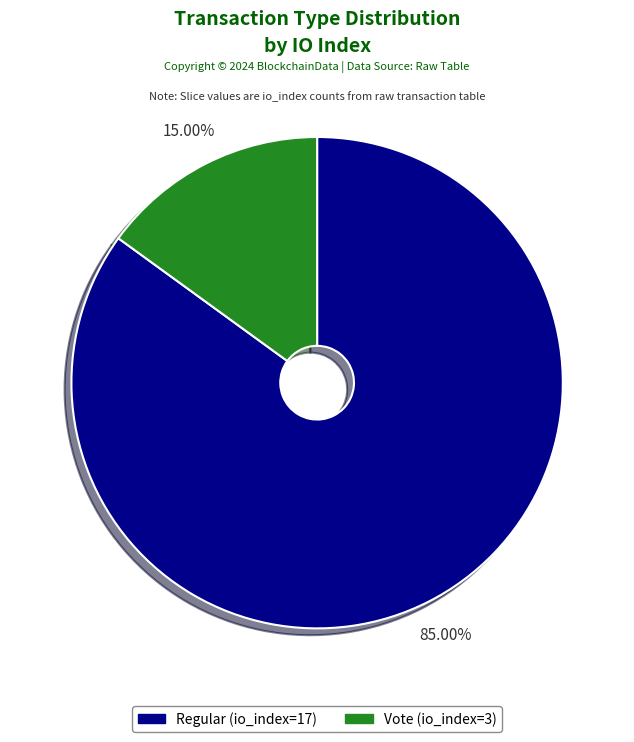

Rank the categories by value from lowest to highest.

Vote (io_index=3), Regular (io_index=17)